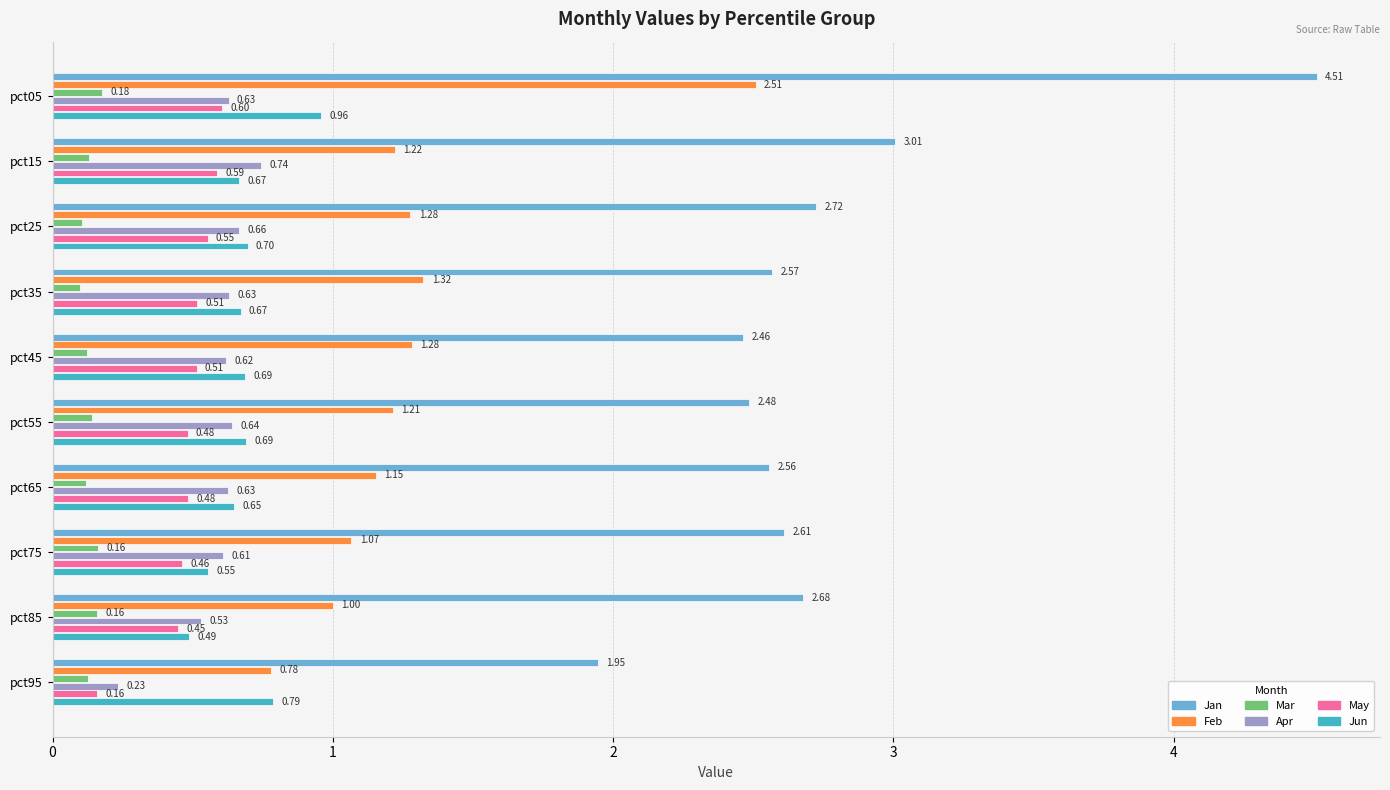

Which series has the largest range (max minus min)?

Jan